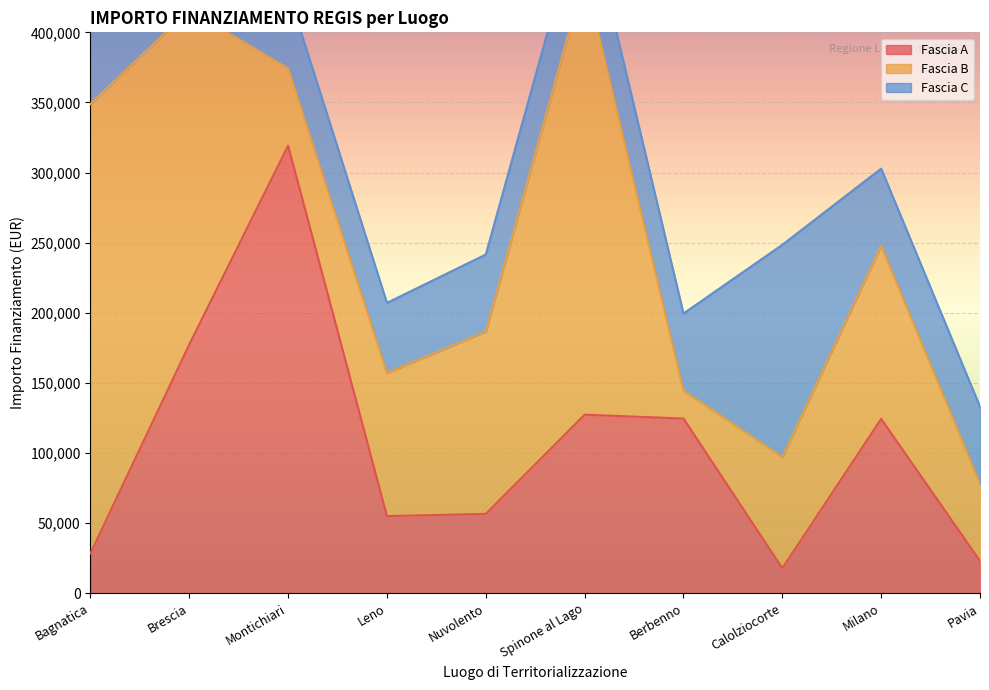

List the labels in order of Fascia A value, smallest first.

Calolziocorte, Pavia, Bagnatica, Leno, Nuvolento, Milano, Berbenno, Spinone al Lago, Brescia, Montichiari